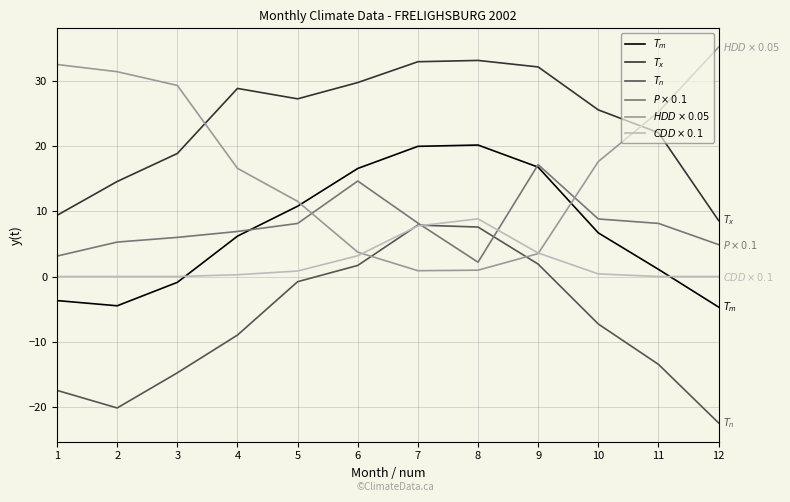

What is the difference between the highest and lowest values at 12?

57.7